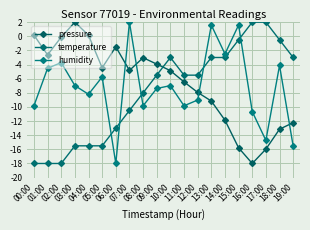

How many categories are shown in the chart?

20